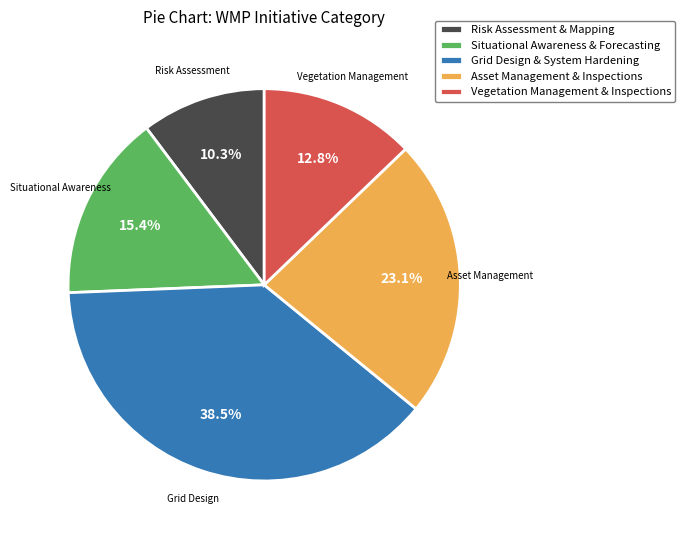

To the nearest percent, what is the difference between the Grid Design & System Hardening and Asset Management & Inspections slice percentages?

15%